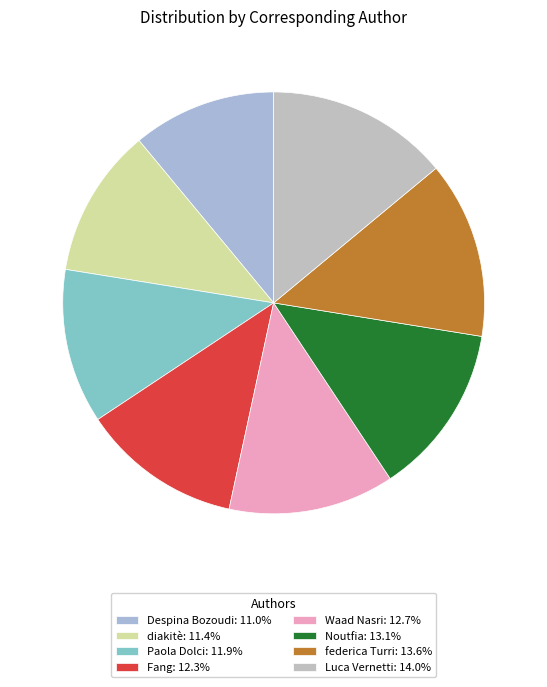

Count the number of slices in the pie.

8